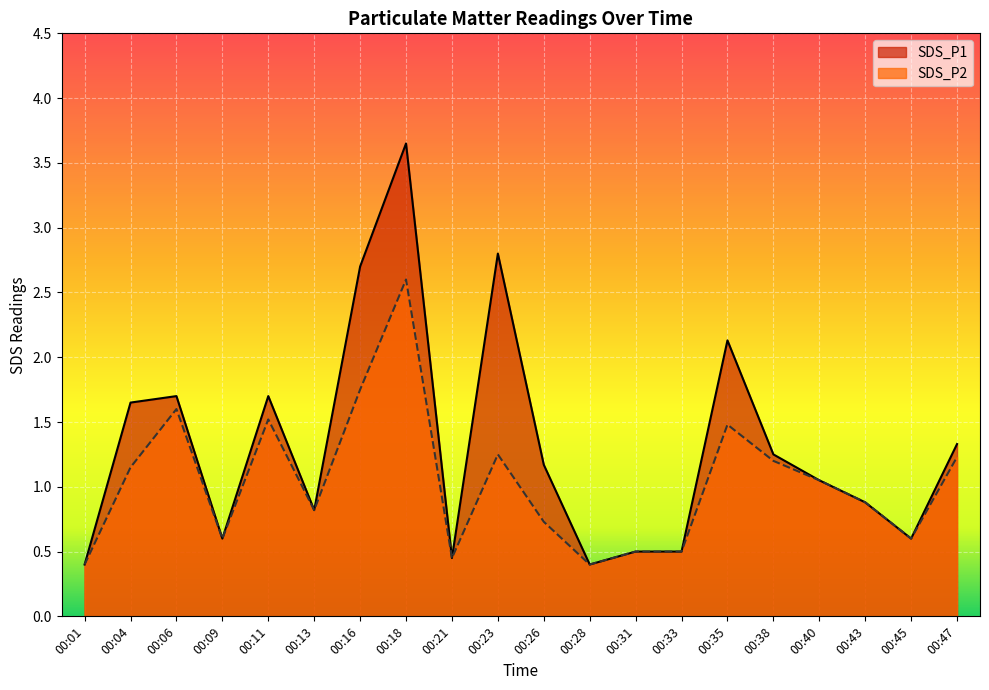

Which has a higher value, 00:38 or 00:09?

00:38